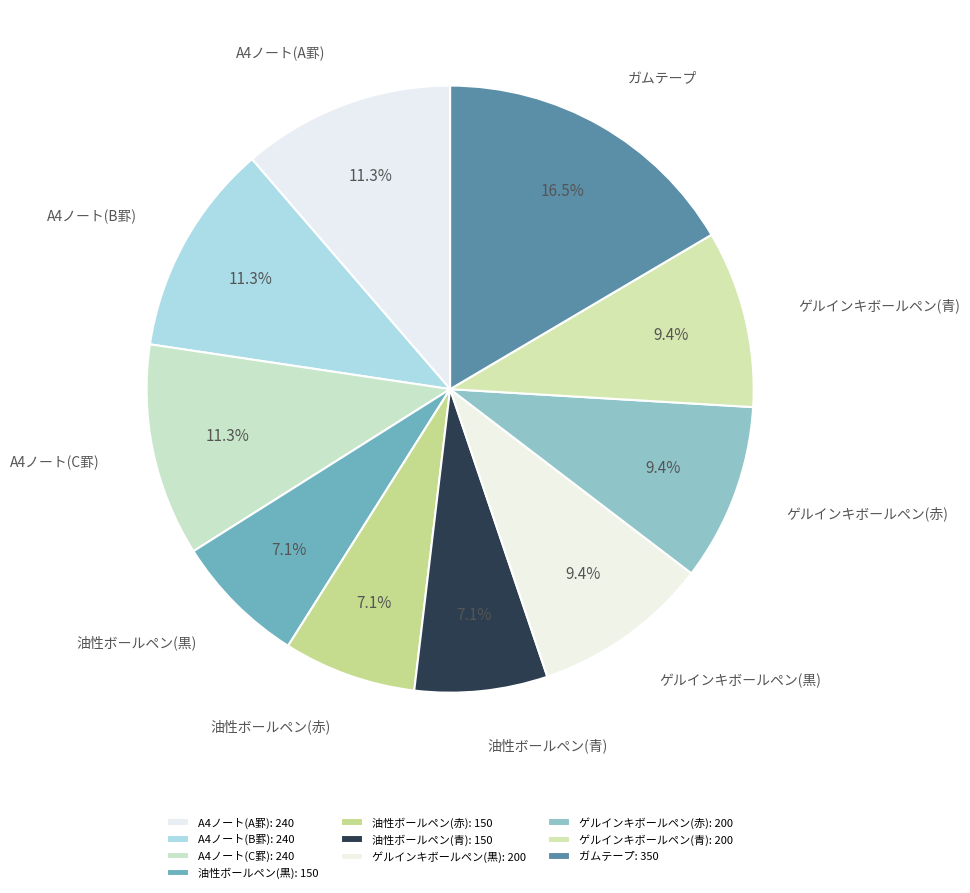

Is 油性ボールペン(青) the majority of the pie?

No